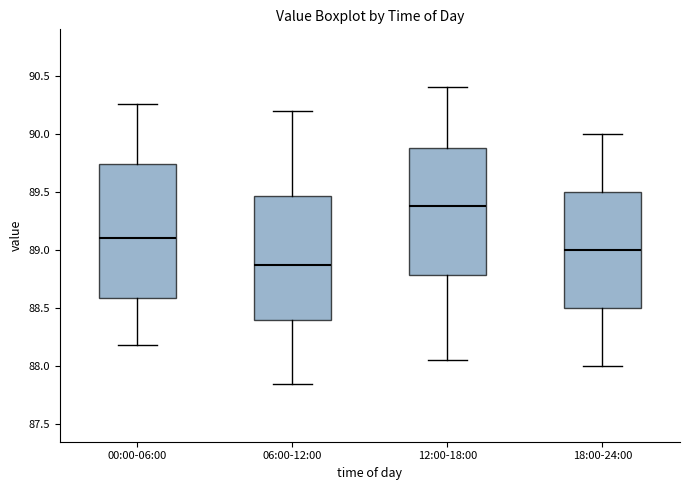

Where does the lower whisker of the box for 00:00-06:00 end on the y-axis? The values are not printed on the chart, so give them approximately, as read against the axis.

88.20